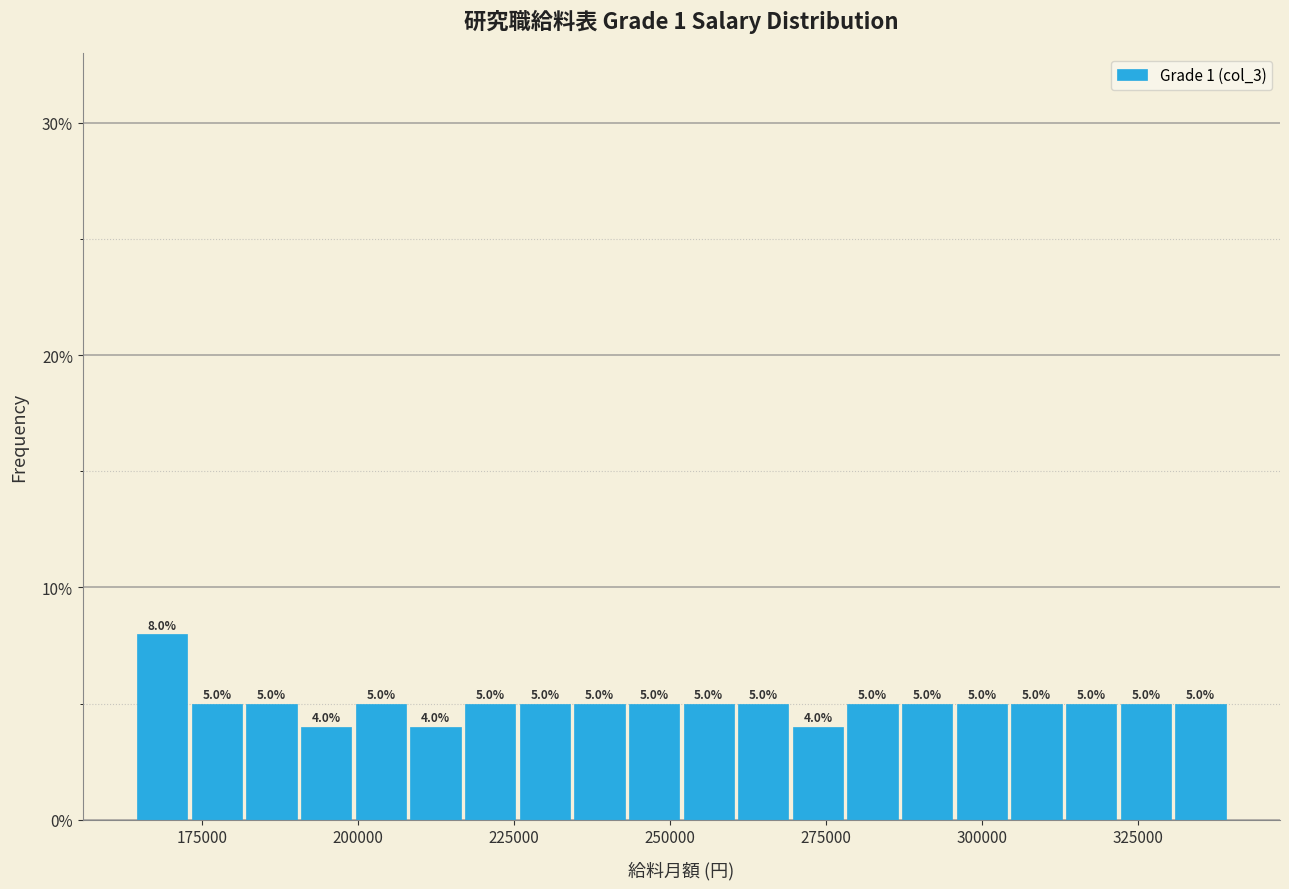

Read against the x-axis, roughly where is the centre of the tallest bar?

170000